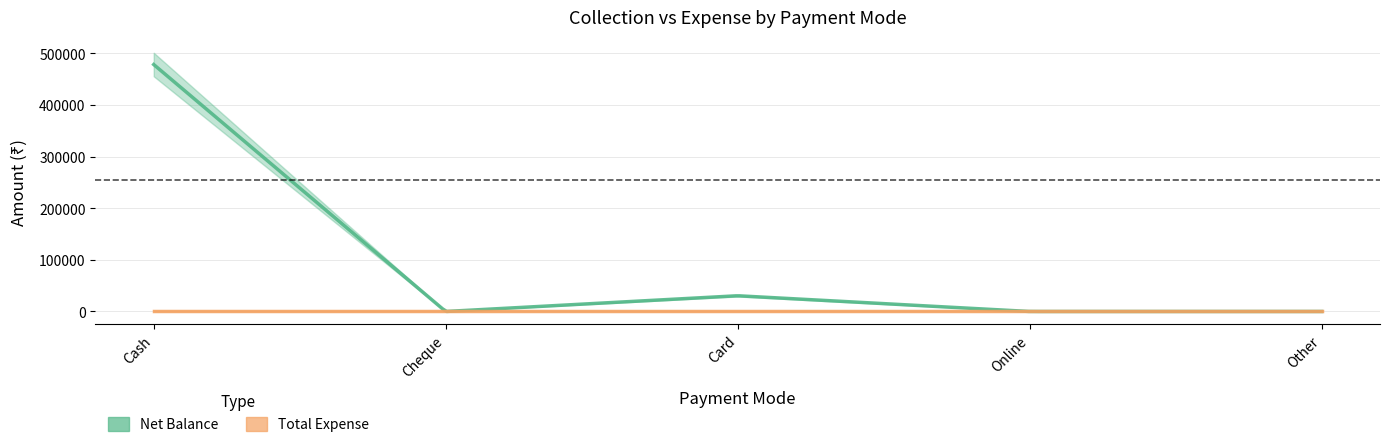

What is the label of the 2nd point from the left?

Cheque